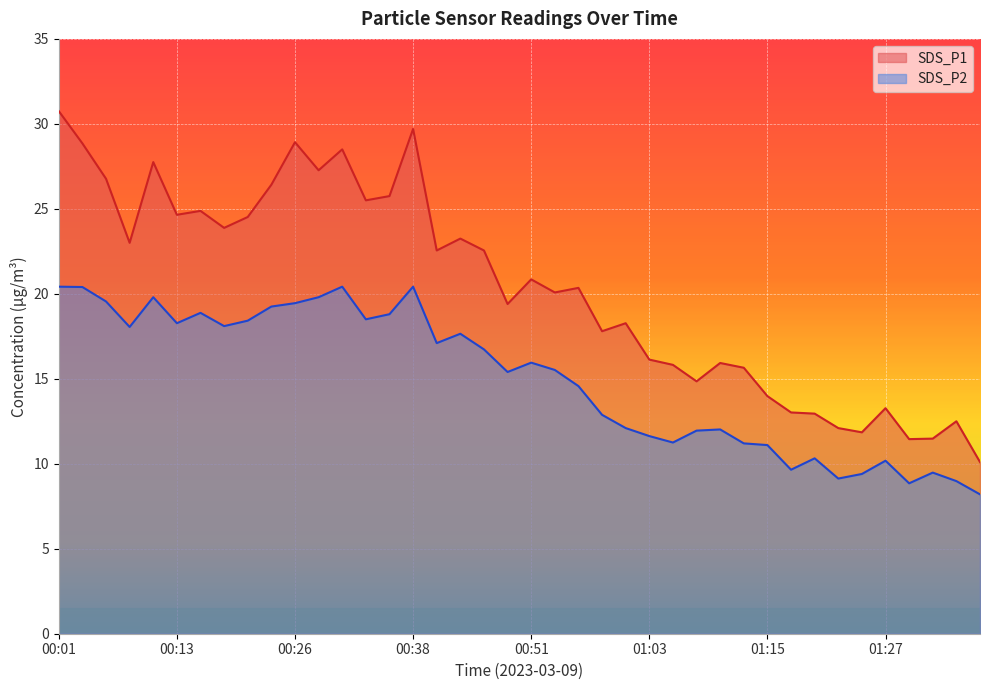

In SDS_P1, how many points are lower than both neighbors (excluding endpoints)?

12